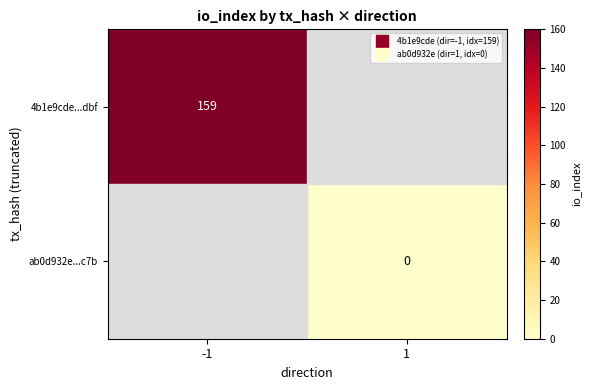

List the series in order of their peak value, highest first.

4b1e9cde...dbf, ab0d932e...c7b